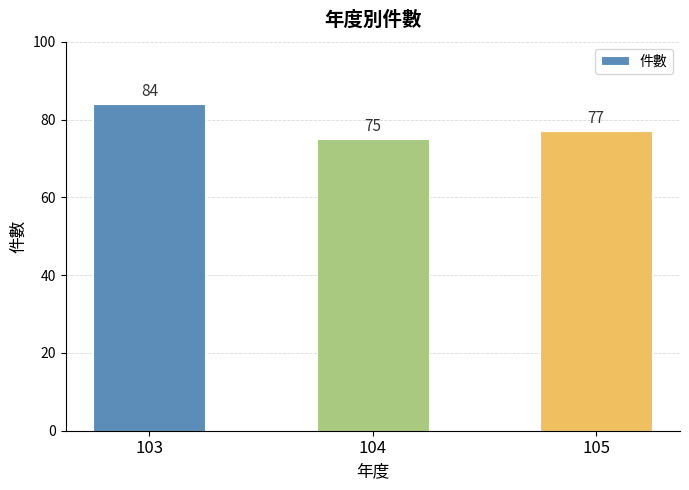

What is the sum of the values at 105 and 103?

161